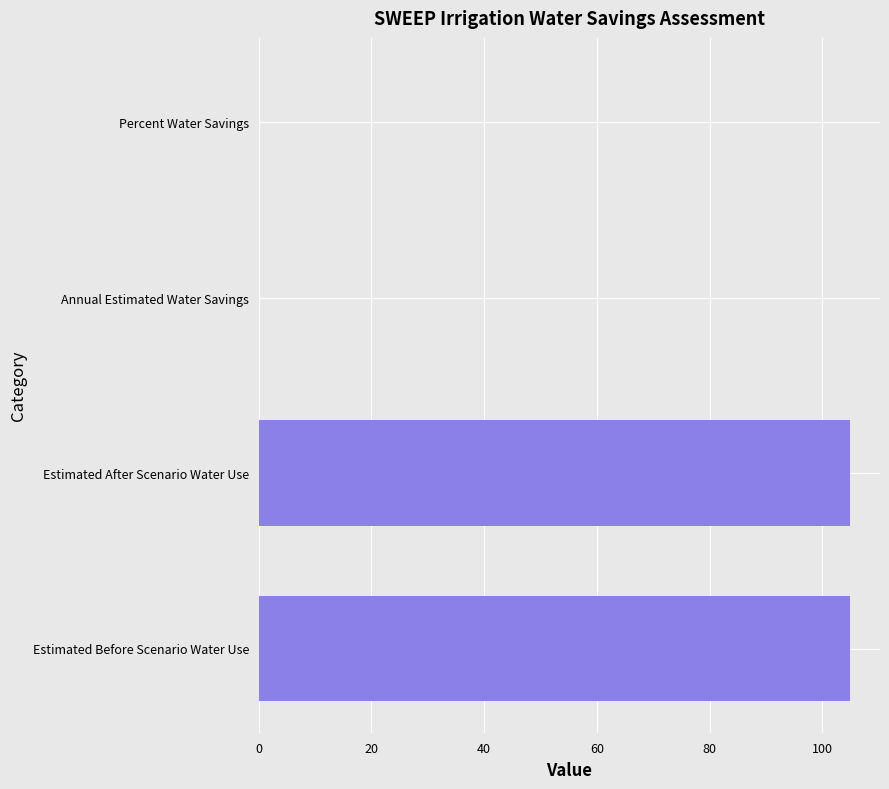

What is the sum of all values?

210